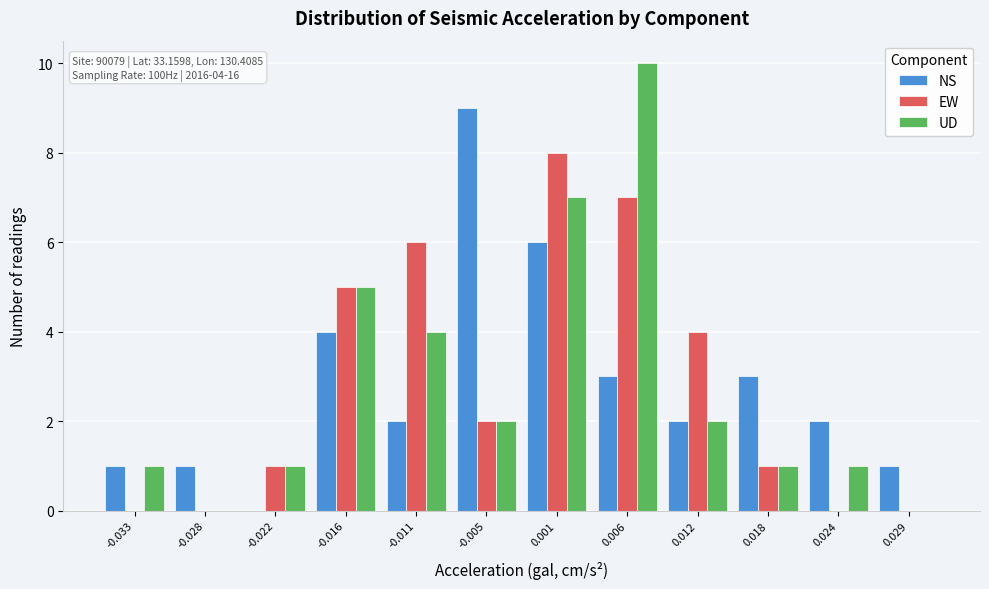

In the NS series, which range on the x-axis has the tallest bar?

-0.008 to -0.002